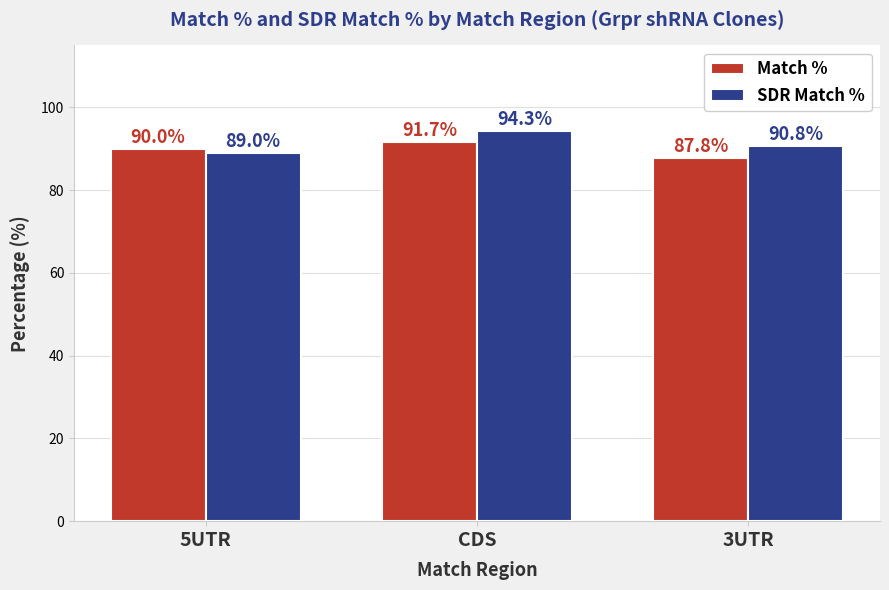

What is the difference between the maximum and minimum values in the SDR Match % series?

5.3